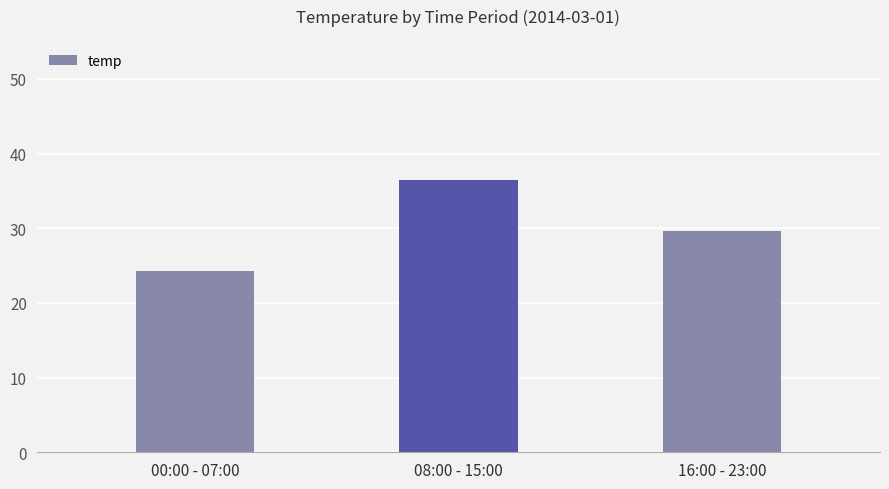

The value at 16:00 - 23:00 is 44.2. True or false?

False